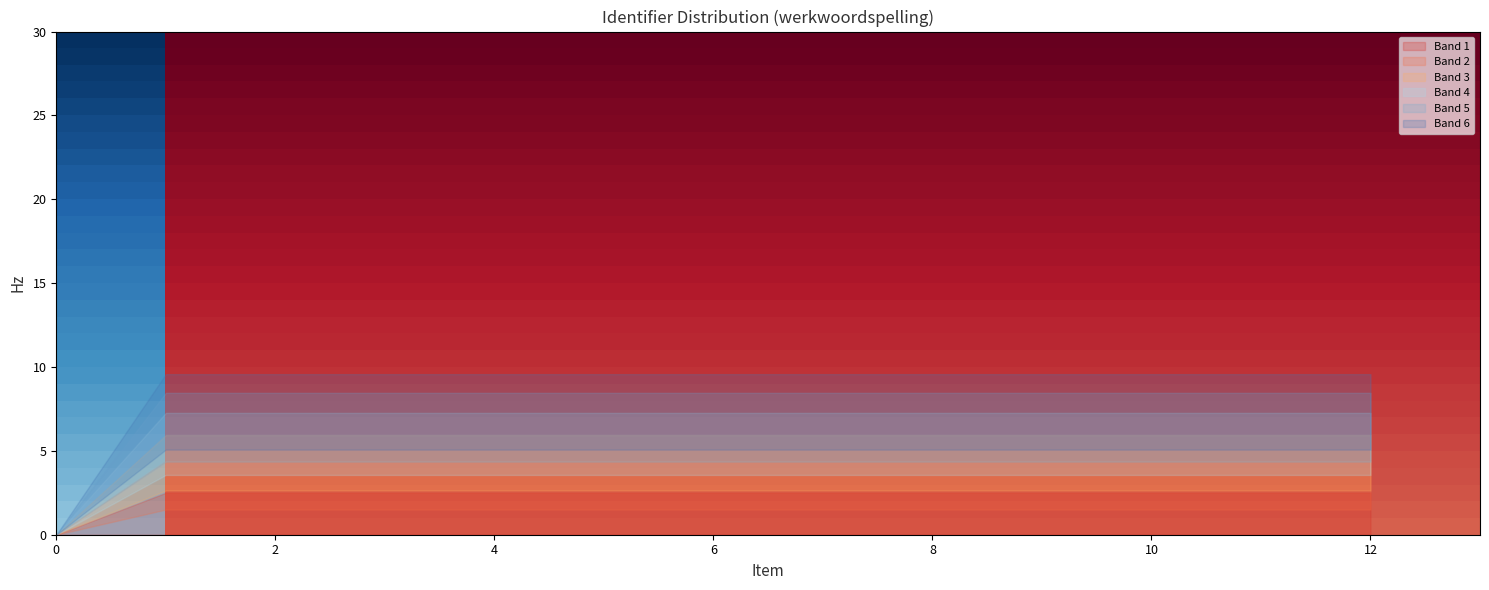

Reading left to right, list all the values displayed in this chart.

0.3	0.8	0.8	0.8	0.8	0.8	0.8	0.8	0.8	0.8	0.8	0.8	0.8